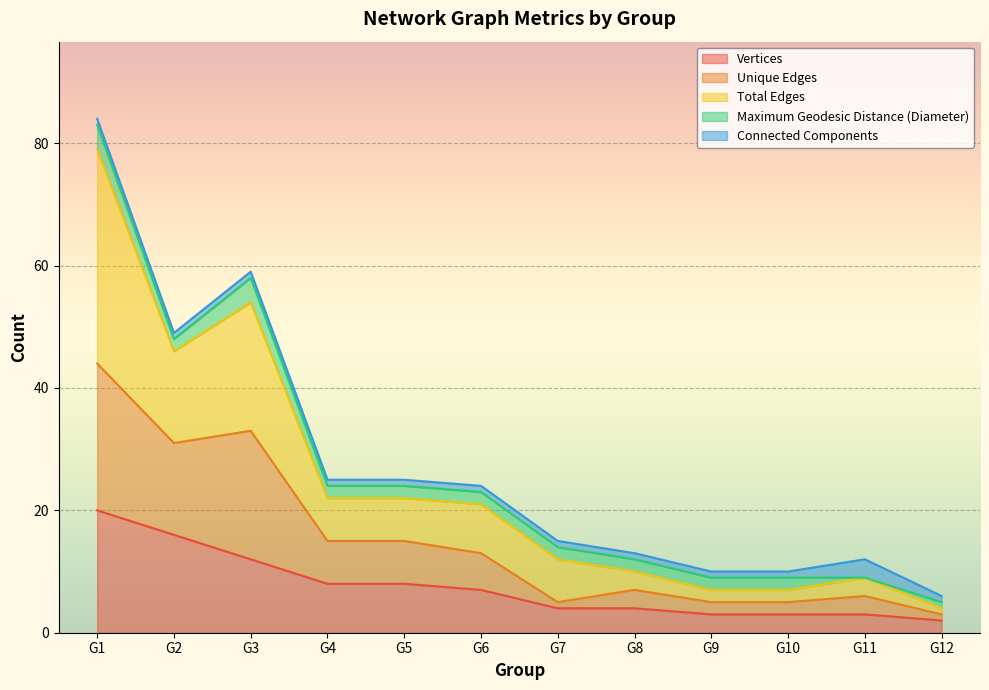

At which category does the chart reach its minimum across all series?

G12